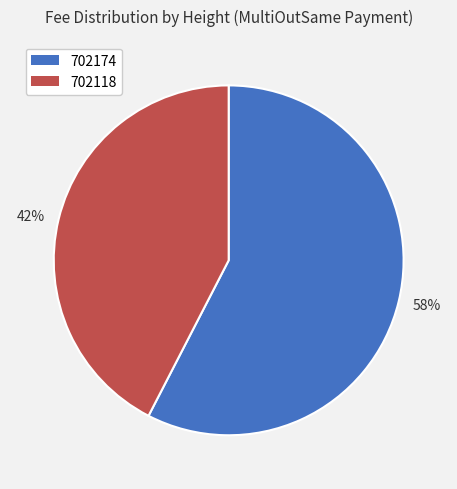

Count the number of slices in the pie.

2